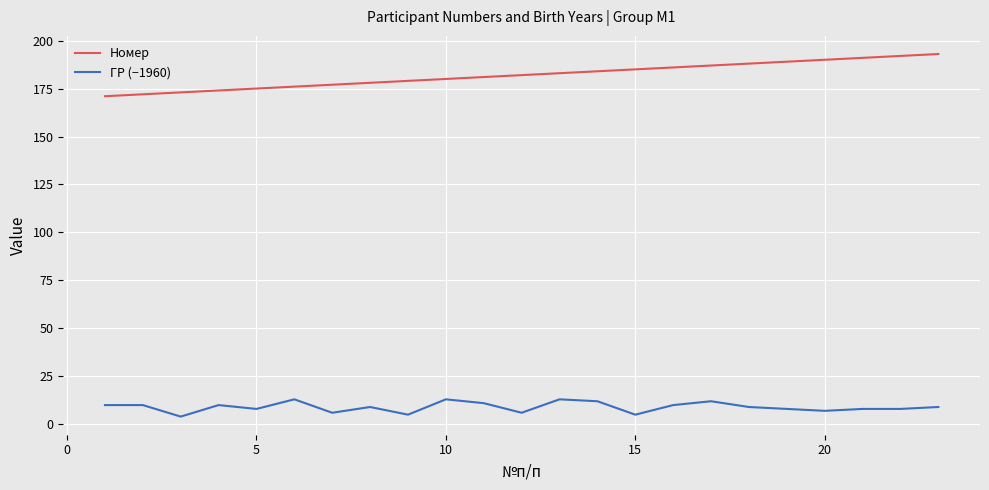

Which series has the largest total across all categories?

Номер